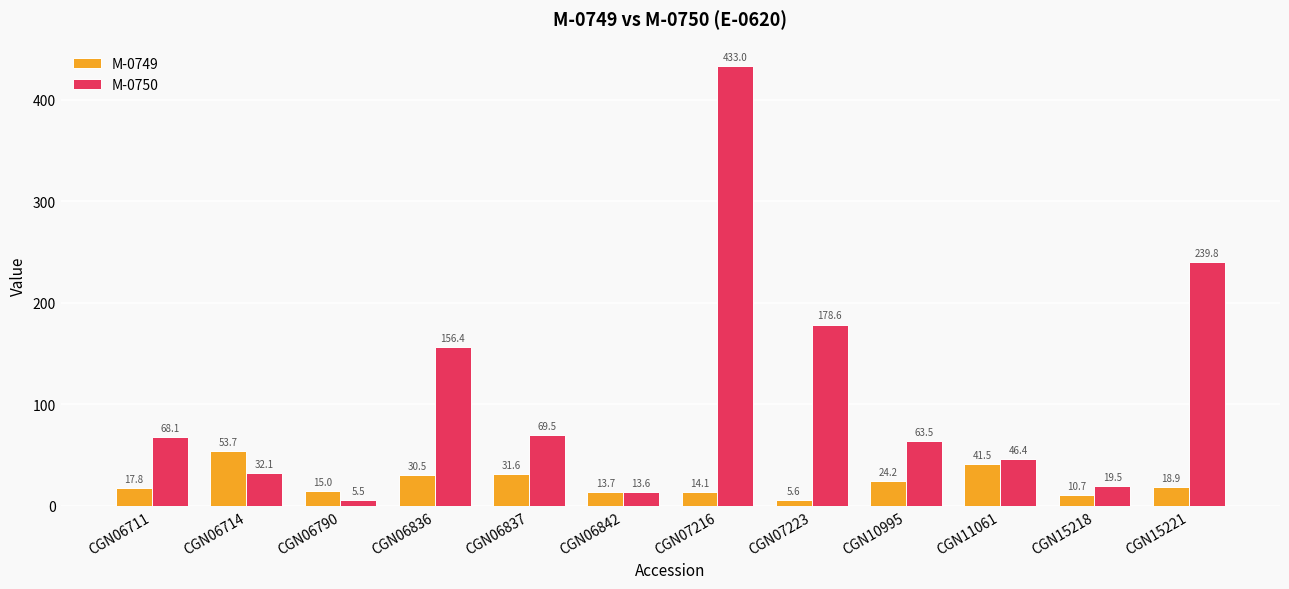

What is the spread (max minus min) of values at CGN06842?

0.1